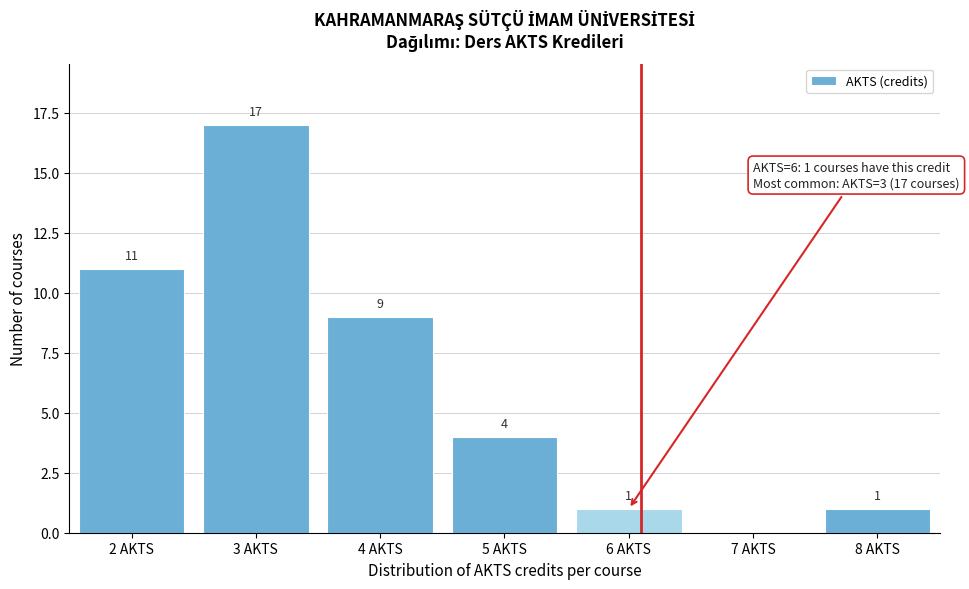

Reading right to left, what are all the values shown in this chart?

8 AKTS=1	7 AKTS=0	6 AKTS=1	5 AKTS=4	4 AKTS=9	3 AKTS=17	2 AKTS=11